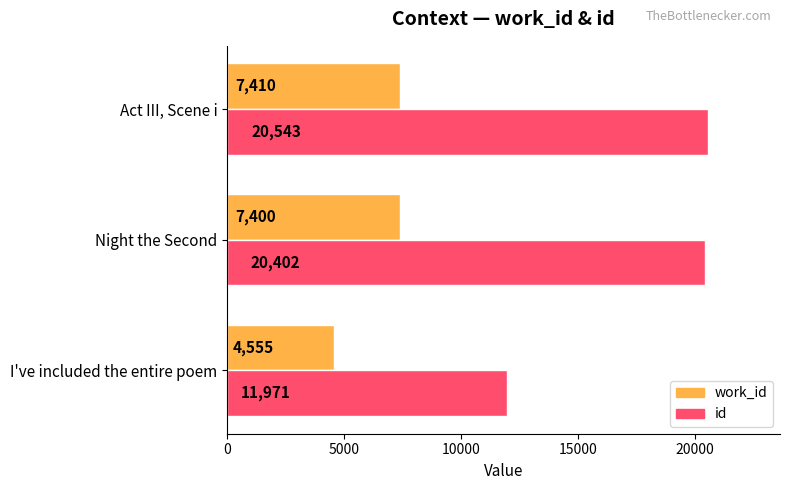

How many data points in id are less than 20402?

1